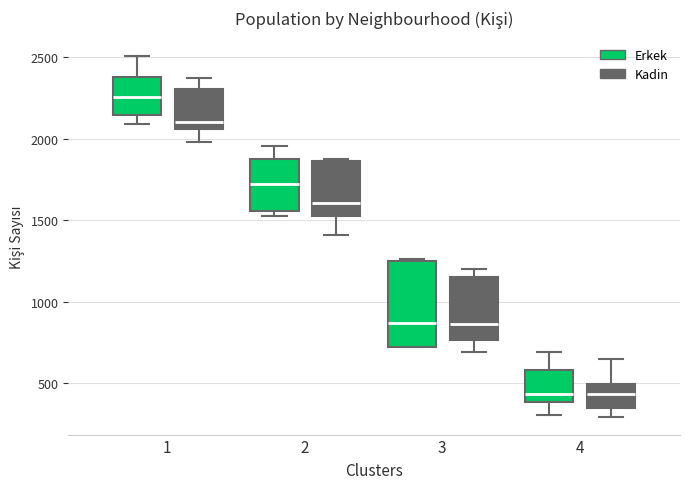

Reading left to right, transcribe this box plot: for each box, give where its median line is, the range the box spans, and where its two whiskers end, as read against the y-axis. The values are not printed on the chart, so give them approximately, as read against the axis.

1 (Erkek): median 2250, box 2150 to 2400, whiskers 2100 to 2500
1 (Kadin): median 2100, box 2050 to 2300, whiskers 2000 to 2350
2 (Erkek): median 1700, box 1550 to 1850, whiskers 1550 (just below the box's lower edge) to 1950
2 (Kadin): median 1600, box 1550 to 1850, whiskers 1400 to 1850
3 (Erkek): median 850, box 700 to 1250, whiskers 700 to 1250
3 (Kadin): median 850, box 750 to 1150, whiskers 700 to 1200
4 (Erkek): median 450, box 400 to 600, whiskers 300 to 700
4 (Kadin): median 450, box 350 to 500, whiskers 300 to 650